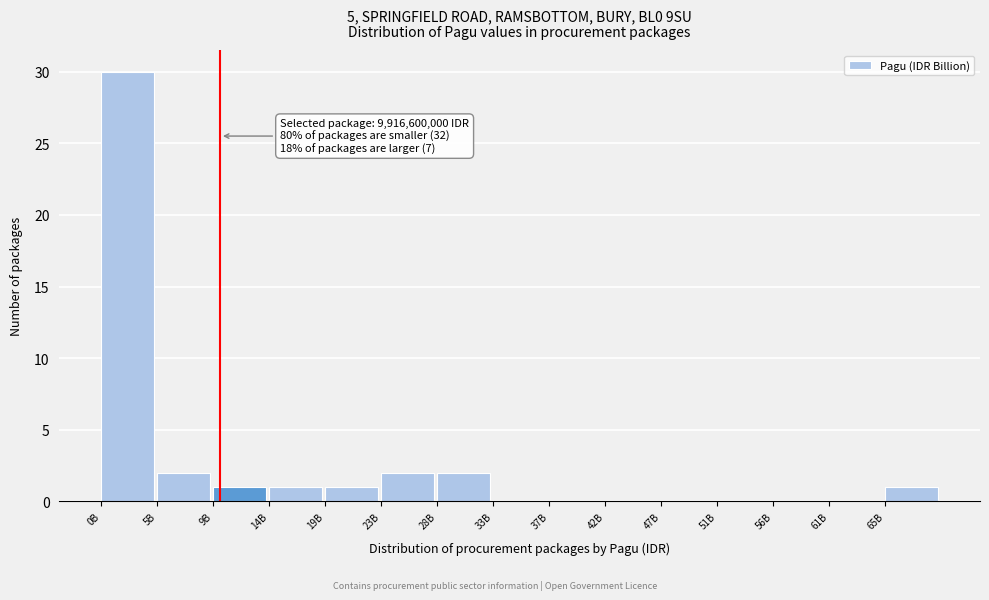

Reading left to right, extract all data points from this chart.

0B=30	5B=2	9B=1	14B=1	19B=1	23B=2	28B=2	33B=0	37B=0	42B=0	47B=0	51B=0	56B=0	61B=0	65B=1